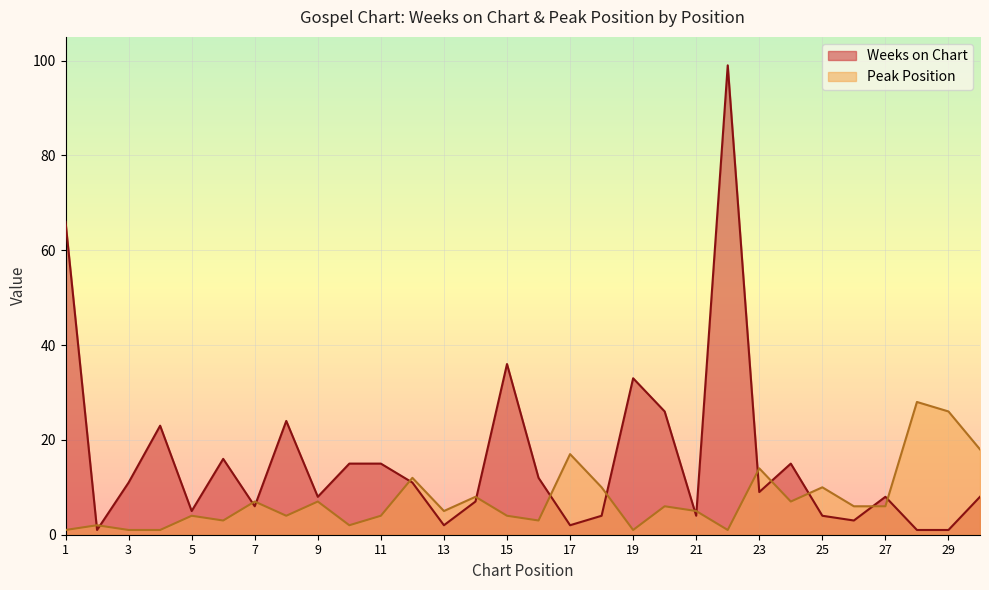

Count the number of categories in the chart.

30